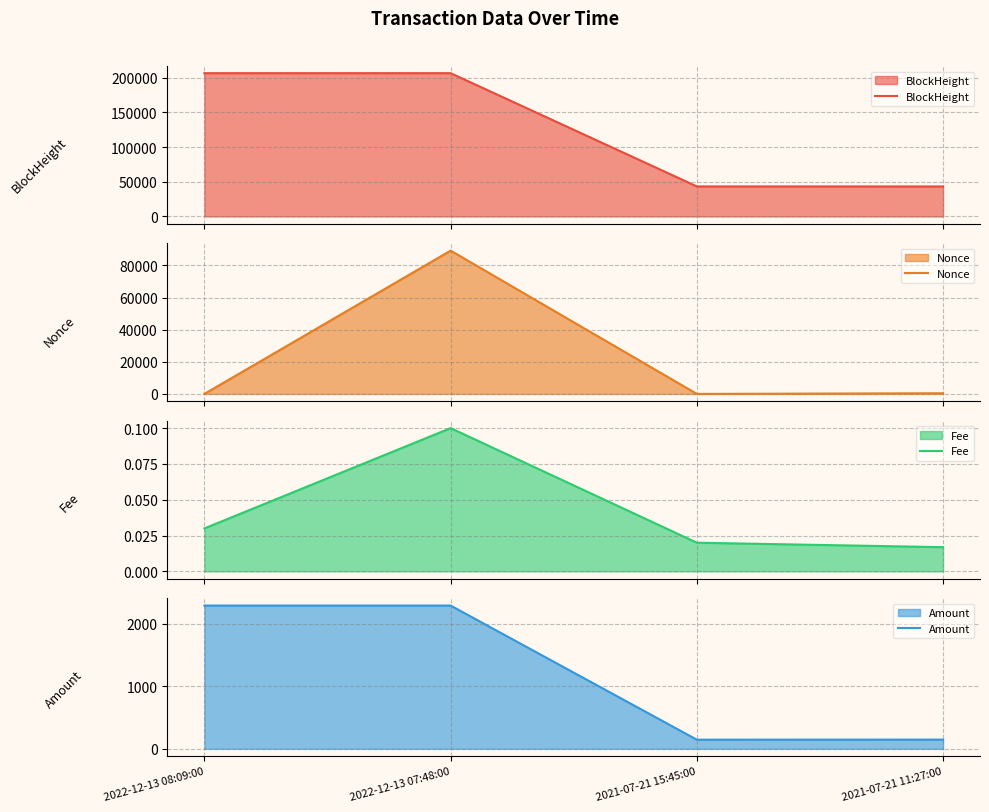

List the series in order of their peak value, lowest first.

Fee, Amount, Nonce, BlockHeight